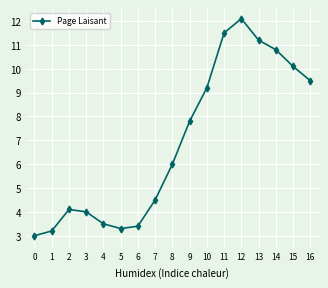

What is the value of the 17th point from the left?

9.5